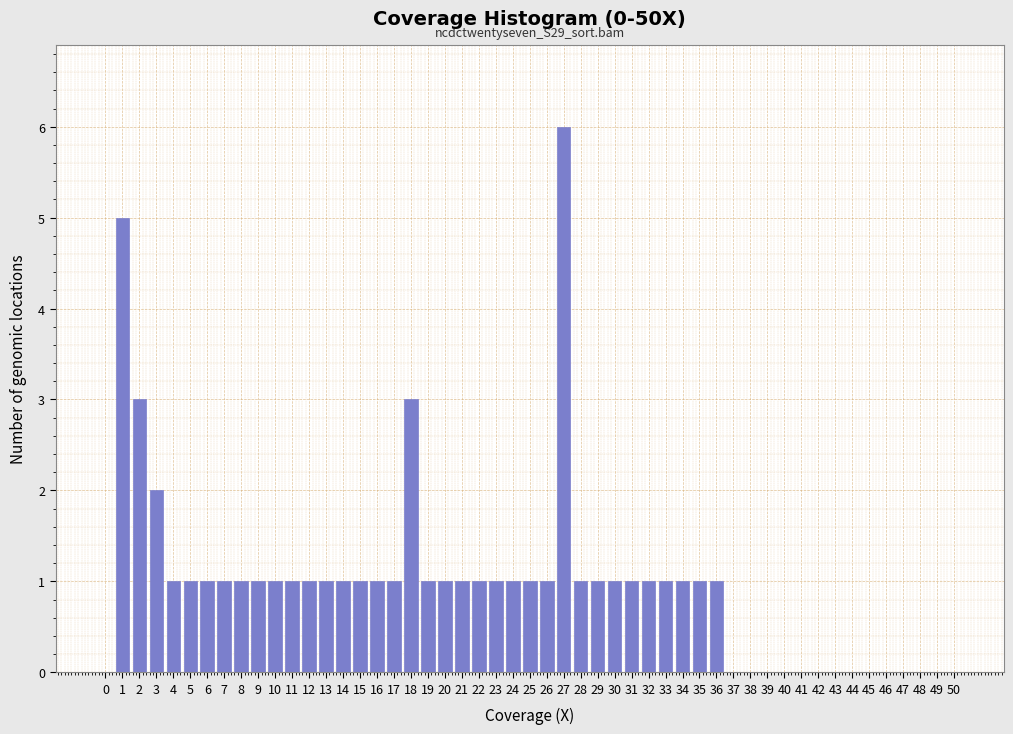

Which label corresponds to the largest value in the chart?

27